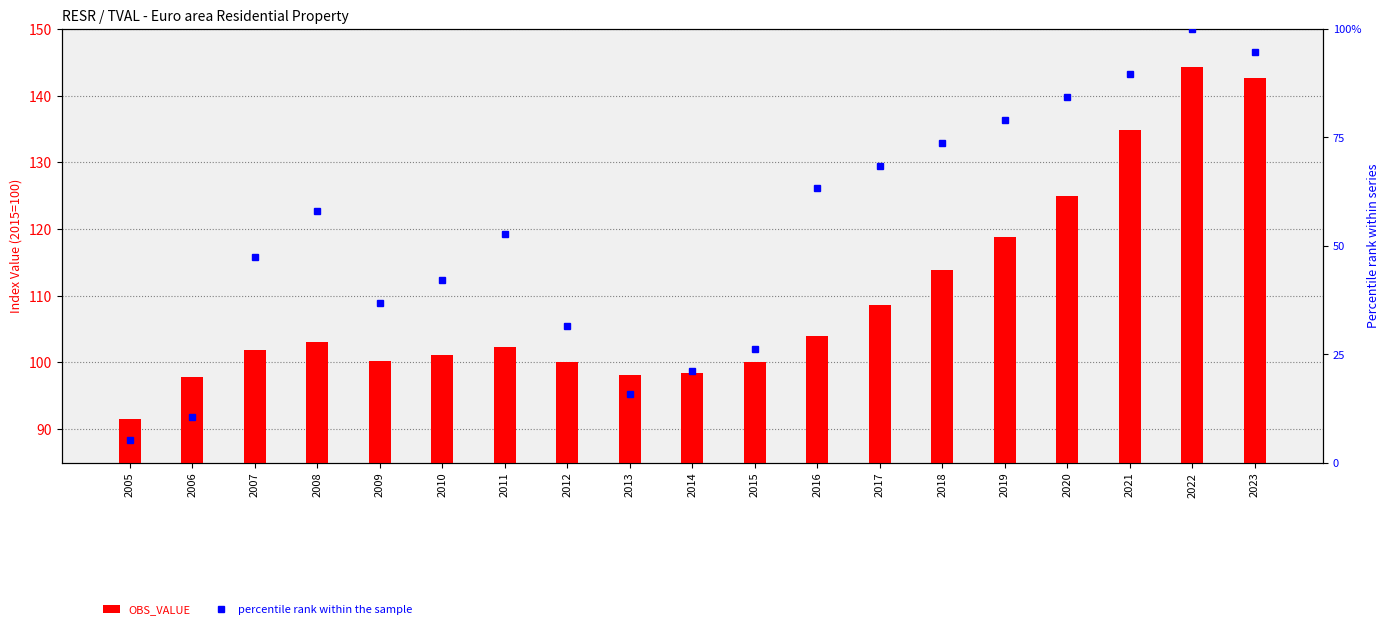

What is the smallest value displayed?

5.3